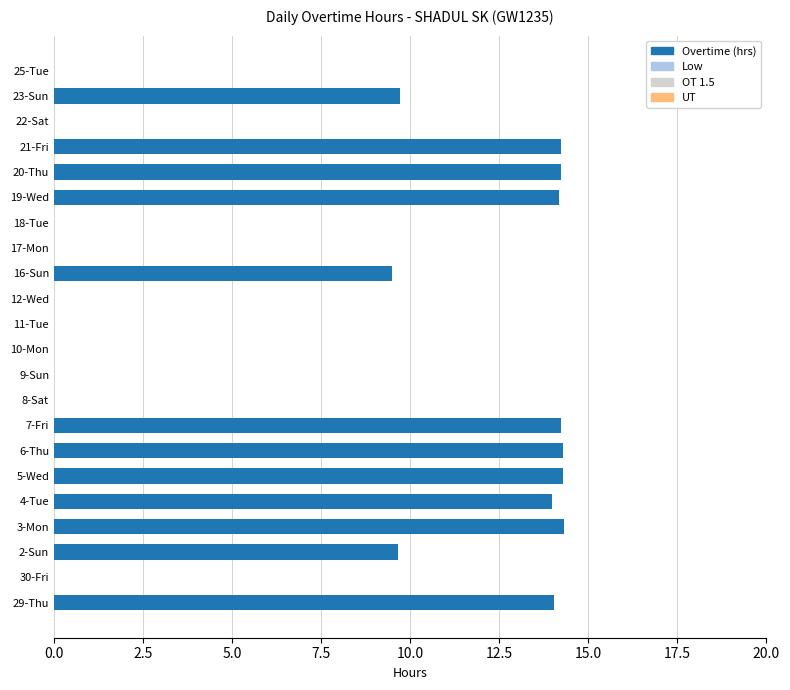

The chart shows a value of 14.3 at 6-Thu. True or false?

True